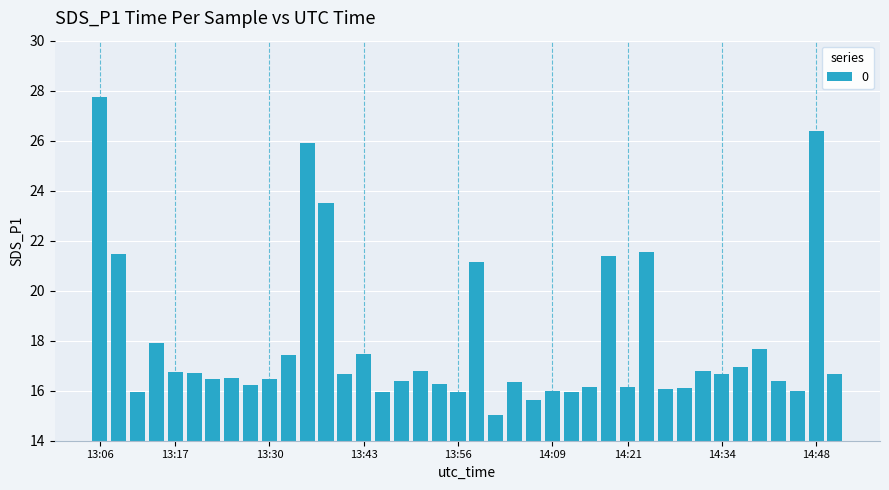

What is the value of the 38th bar from the left?

16.0